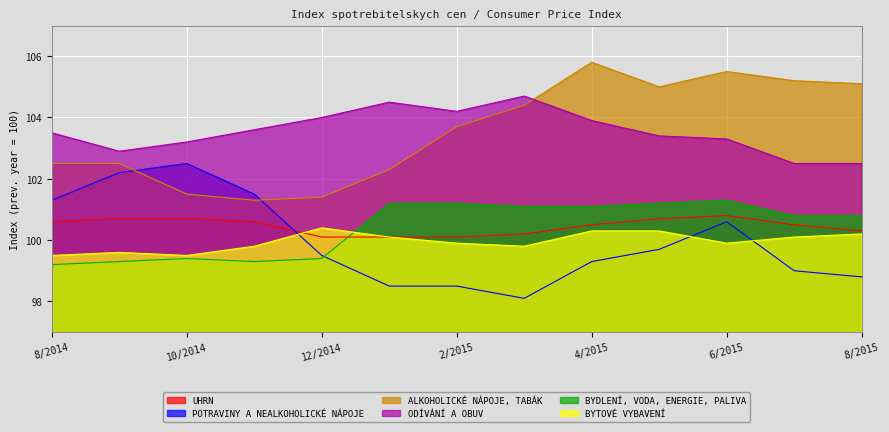

Reading left to right, list all the values displayed in this chart.

UHRN: 8/2014=100.6	9/2014=100.7	10/2014=100.7	11/2014=100.6	12/2014=100.1	1/2015=100.1	2/2015=100.1	3/2015=100.2	4/2015=100.5	5/2015=100.7	6/2015=100.8	7/2015=100.5	8/2015=100.3
POTRAVINY A NEALKOHOLICKÉ NÁPOJE: 8/2014=101.3	9/2014=102.2	10/2014=102.5	11/2014=101.5	12/2014=99.5	1/2015=98.5	2/2015=98.5	3/2015=98.1	4/2015=99.3	5/2015=99.7	6/2015=100.6	7/2015=99.0	8/2015=98.8
ALKOHOLICKÉ NÁPOJE, TABÁK: 8/2014=102.5	9/2014=102.5	10/2014=101.5	11/2014=101.3	12/2014=101.4	1/2015=102.3	2/2015=103.7	3/2015=104.4	4/2015=105.8	5/2015=105.0	6/2015=105.5	7/2015=105.2	8/2015=105.1
ODÍVÁNÍ A OBUV: 8/2014=103.5	9/2014=102.9	10/2014=103.2	11/2014=103.6	12/2014=104.0	1/2015=104.5	2/2015=104.2	3/2015=104.7	4/2015=103.9	5/2015=103.4	6/2015=103.3	7/2015=102.5	8/2015=102.5
BYDLENÍ, VODA, ENERGIE, PALIVA: 8/2014=99.2	9/2014=99.3	10/2014=99.4	11/2014=99.3	12/2014=99.4	1/2015=101.2	2/2015=101.2	3/2015=101.1	4/2015=101.1	5/2015=101.2	6/2015=101.3	7/2015=100.8	8/2015=100.8
BYTOVÉ VYBAVENÍ: 8/2014=99.5	9/2014=99.6	10/2014=99.5	11/2014=99.8	12/2014=100.4	1/2015=100.1	2/2015=99.9	3/2015=99.8	4/2015=100.3	5/2015=100.3	6/2015=99.9	7/2015=100.1	8/2015=100.2